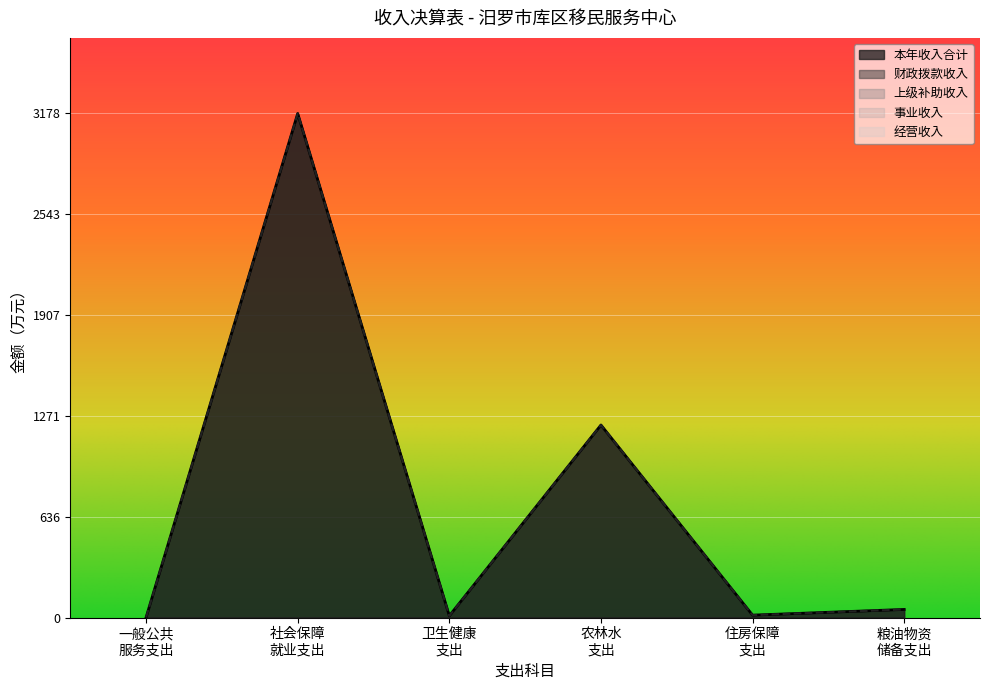

The value of 卫生健康支出 at 213 is -6.9. True or false?

False